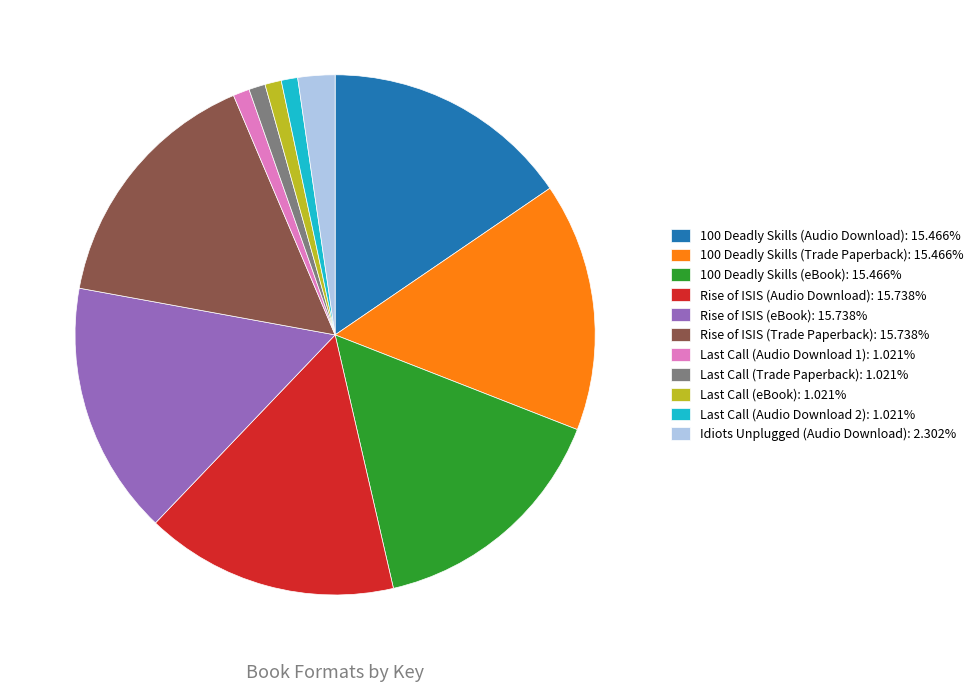

Approximately how many times larger is the value at 100 Deadly Skills (Audio Download): 15.466% compared to 100 Deadly Skills (eBook): 15.466%?

1.0